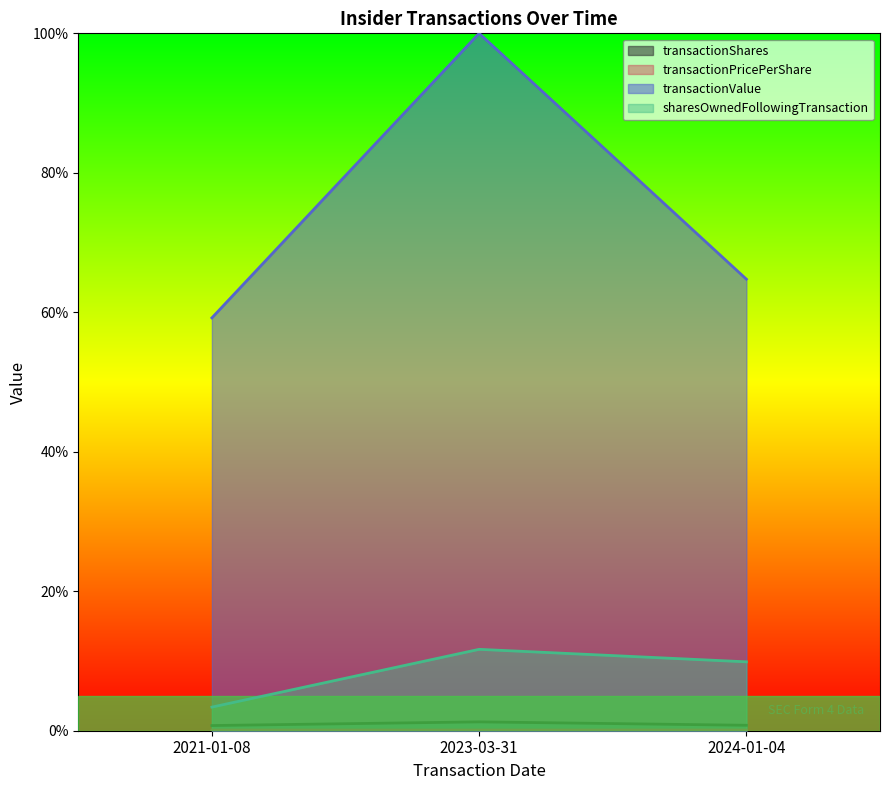

Does the chart display data point markers on the line(s)?

No